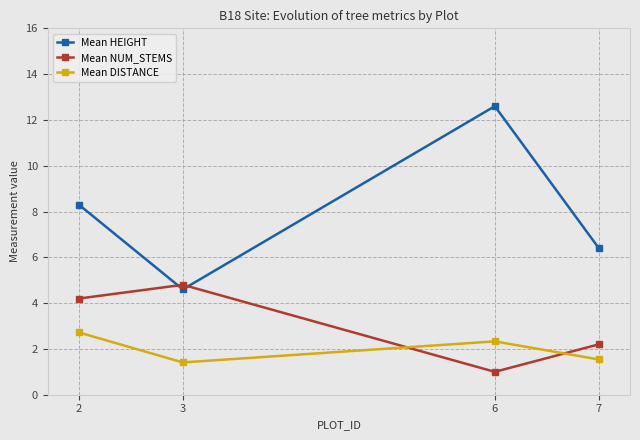

Which series has the largest range (max minus min)?

Mean HEIGHT